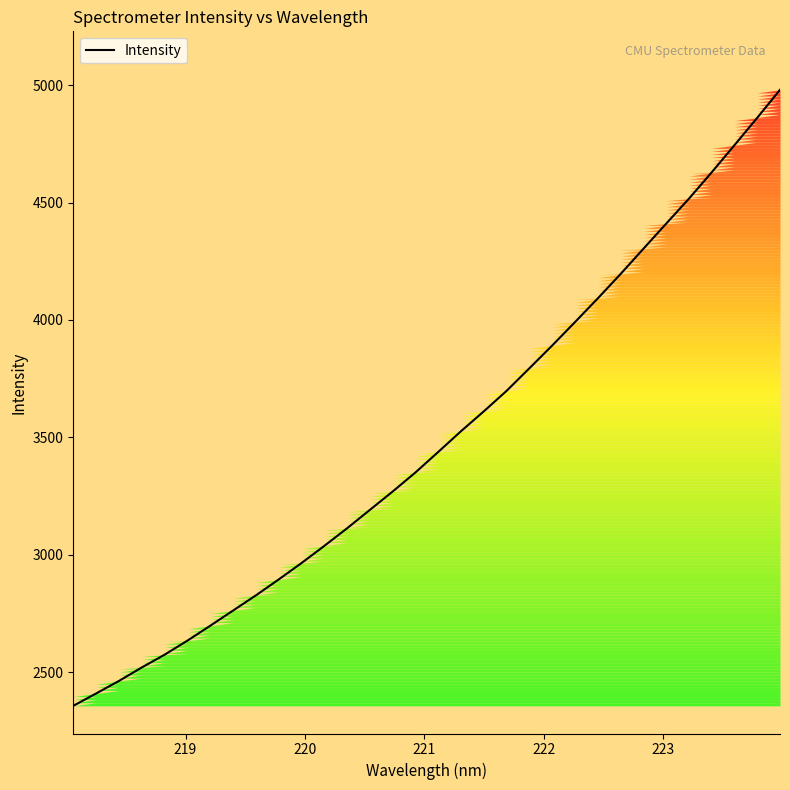

What is the greatest value displayed?

4980.0